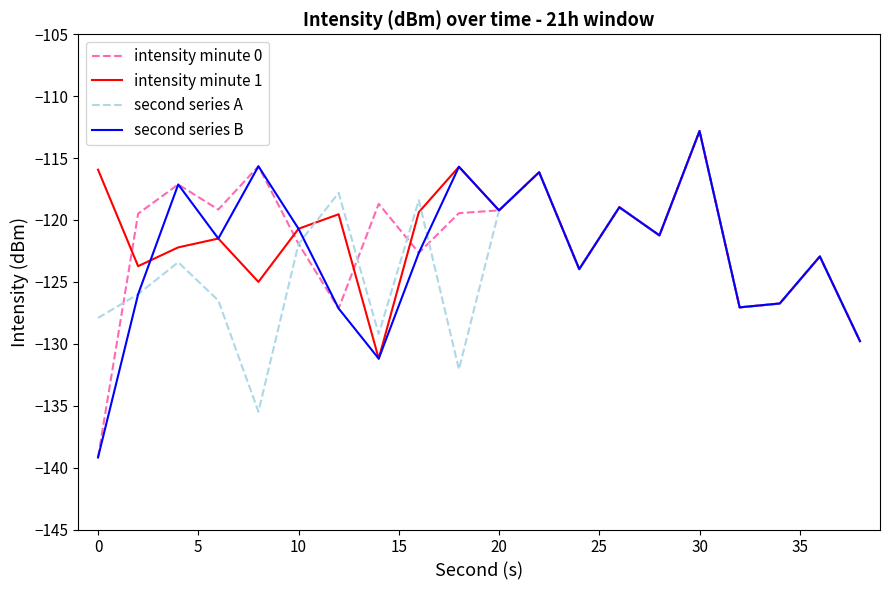

What is the smallest value displayed?

-139.2